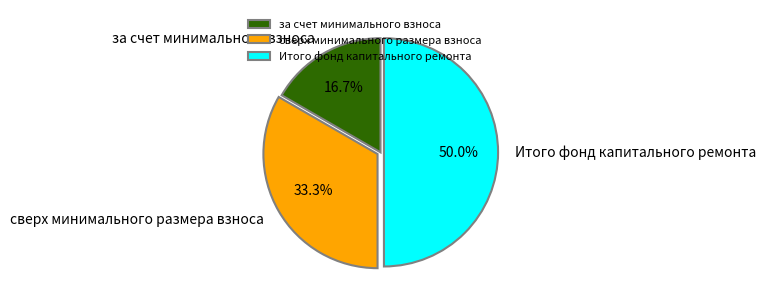

What percentage is the за счет минимального взноса slice, to the nearest percent?

17%